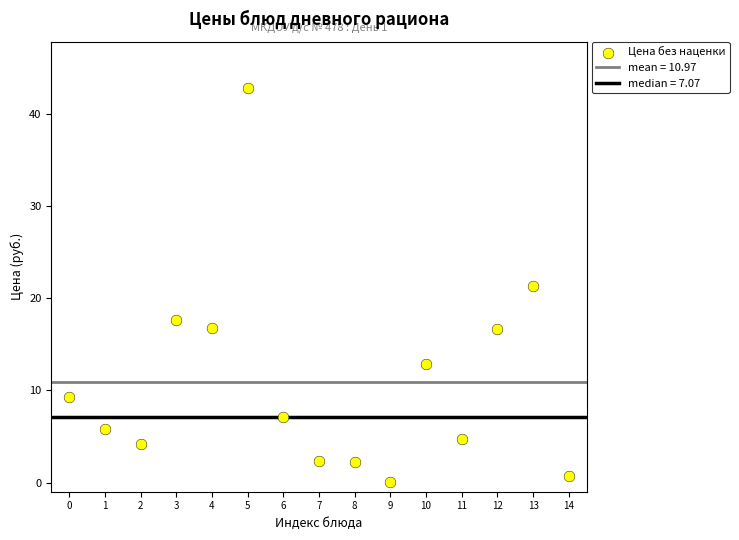

What is the range of Y values (max minus min)?

42.8